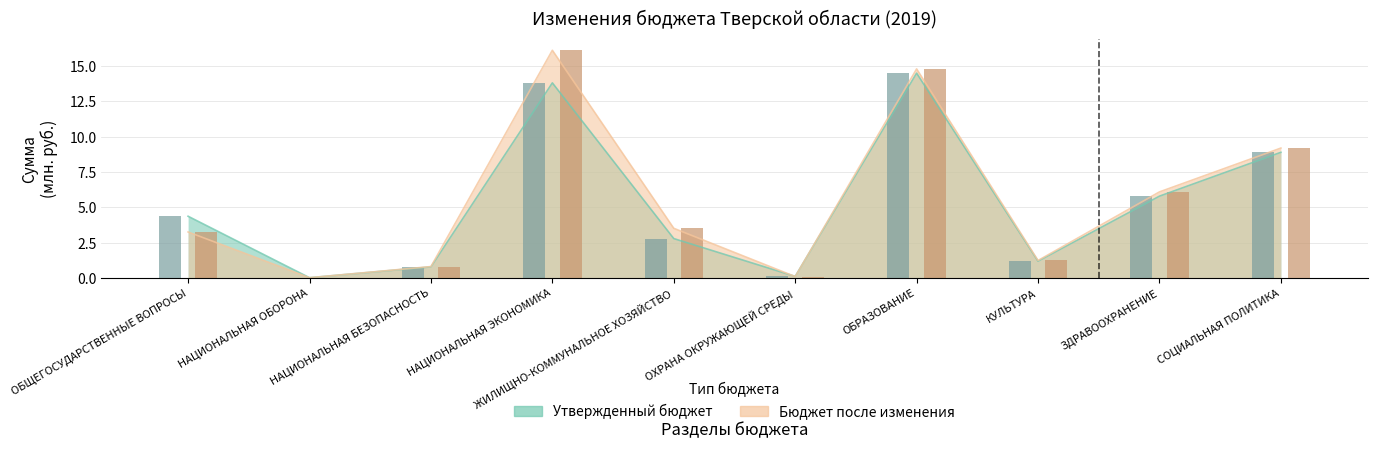

Where does the После изменений (столбец) series first go above 3?

ОБЩЕГОСУДАРСТВЕННЫЕ ВОПРОСЫ